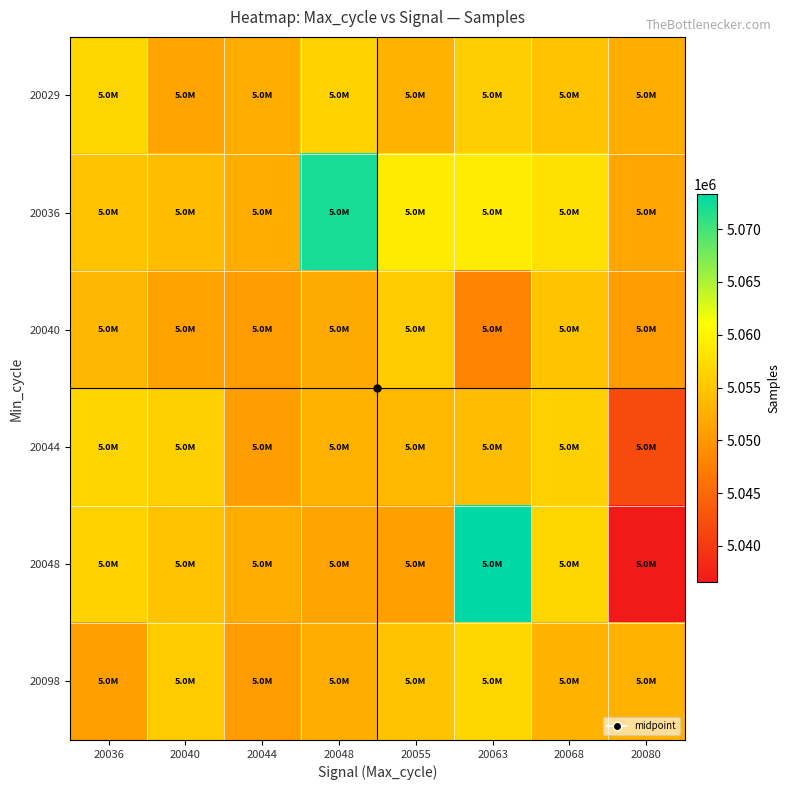

Which series has the largest total across all categories?

20036